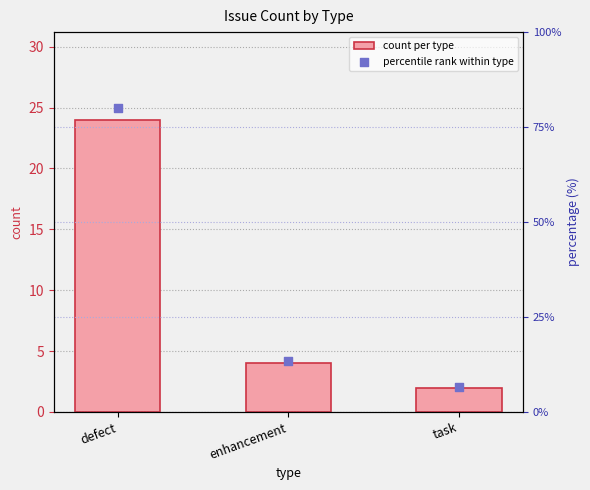

Is the value of percentile rank within type at task greater than the value of count per type at enhancement?

Yes